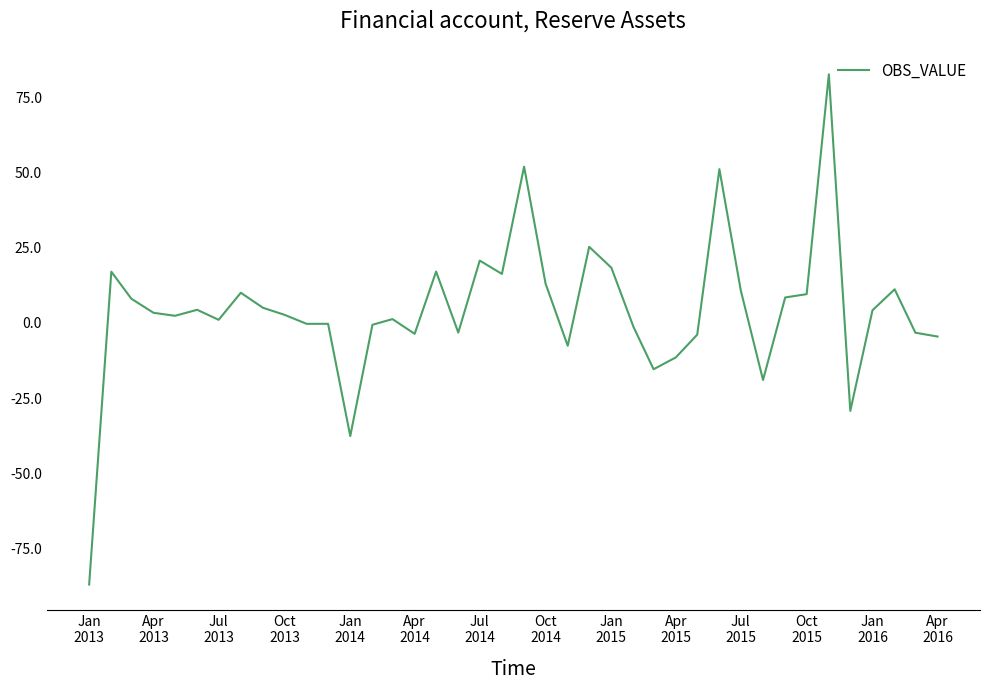

What is the greatest value displayed?

82.6